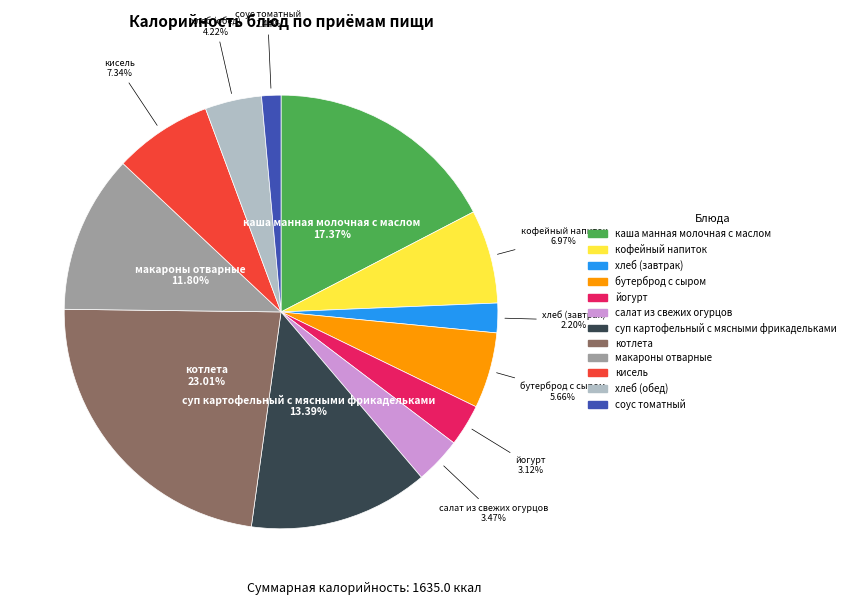

Count the number of slices in the pie.

12